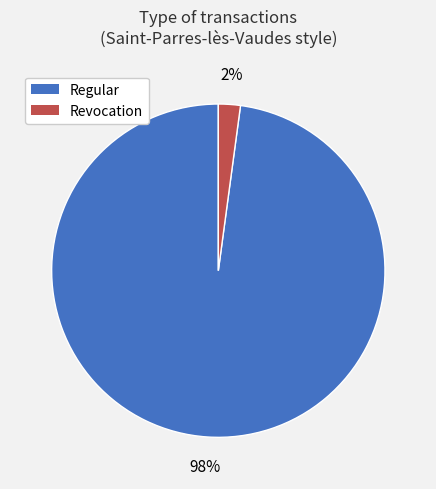

What is the majority slice?

Regular